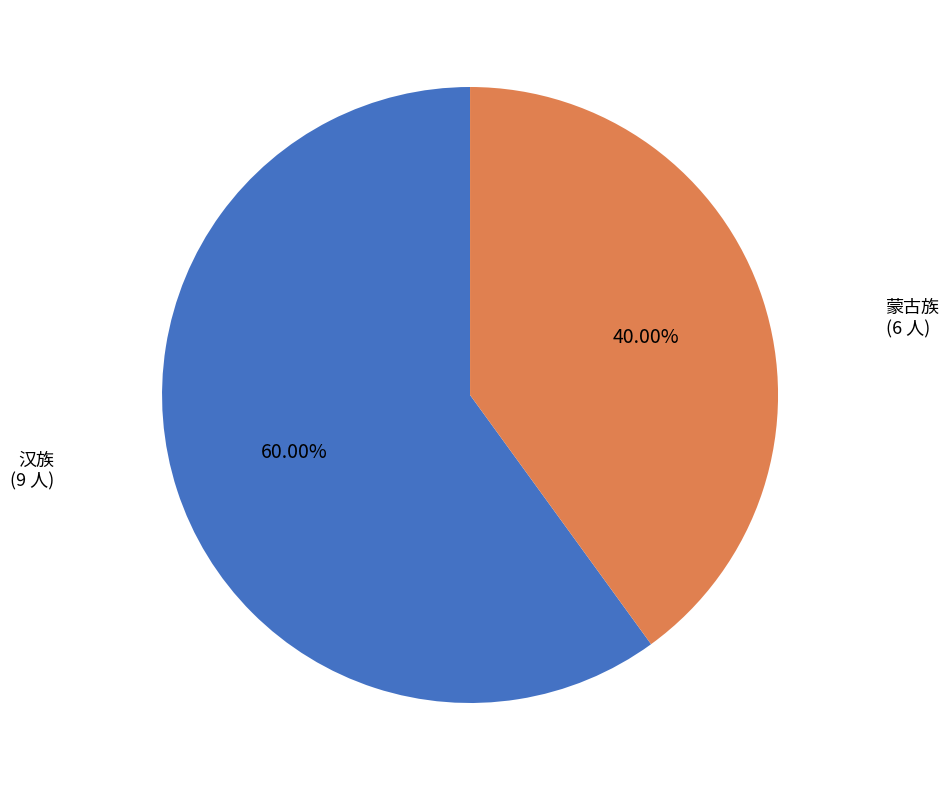

What is the total percentage of 蒙古族 and 汉族?

100.0%